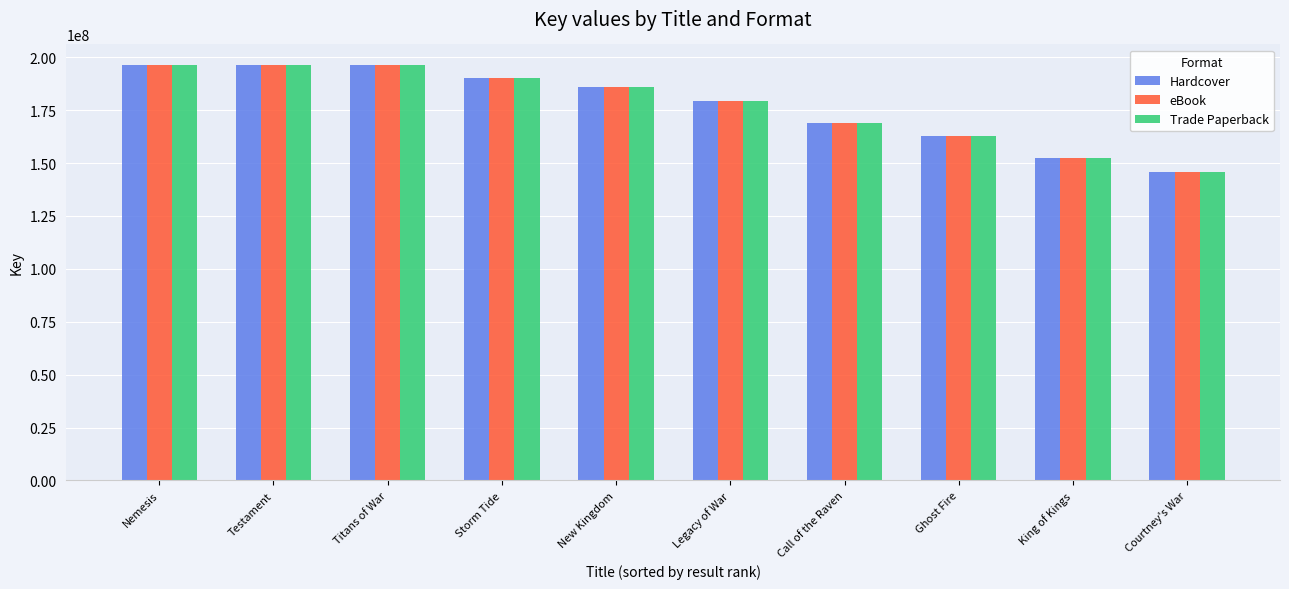

What is the minimum value for Hardcover?

145941409